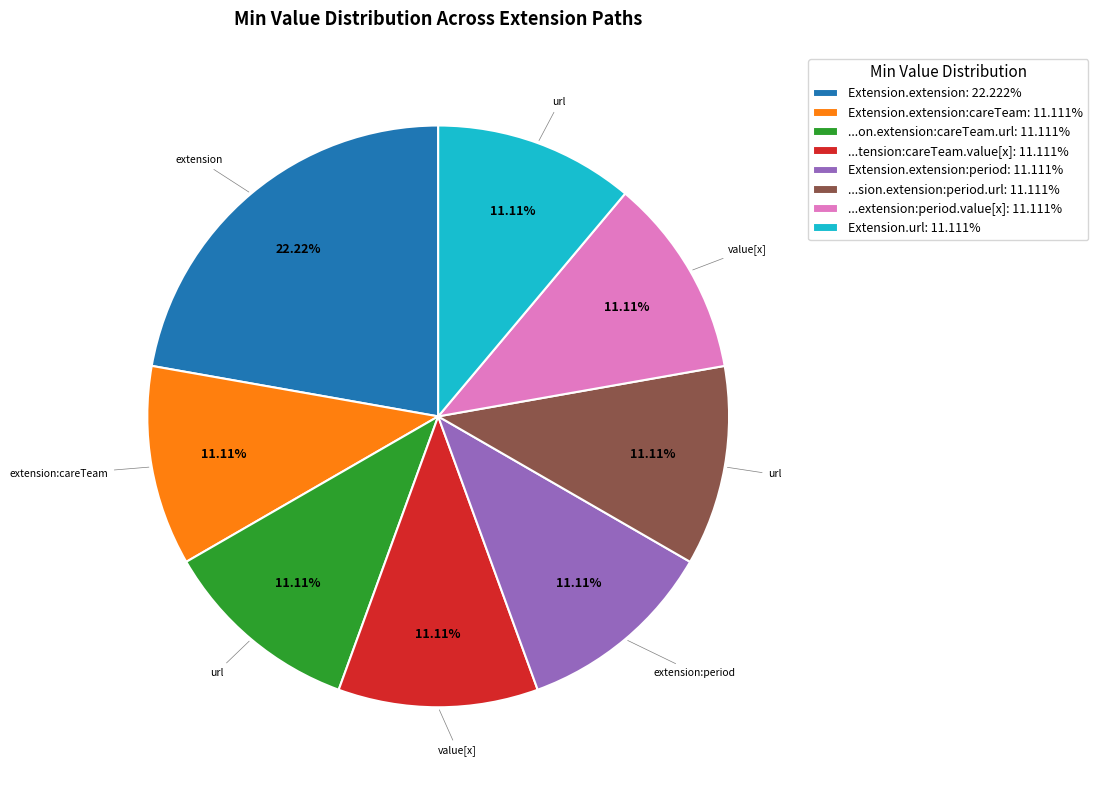

Is there any slice that represents more than half of the pie?

No